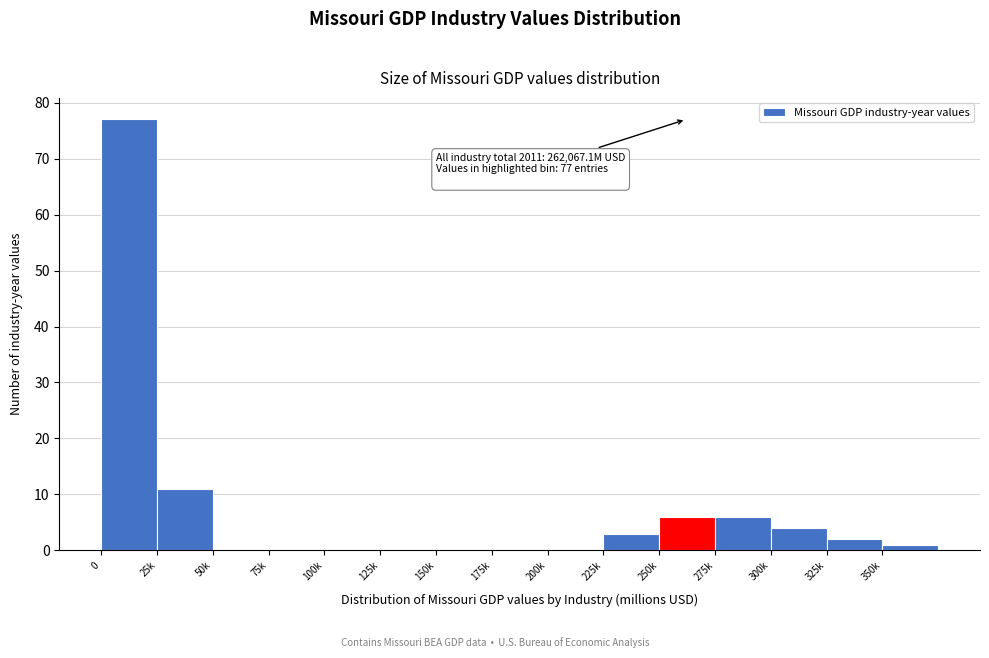

Reading left to right, what are all the values shown in this chart?

0=77	25k=11	50k=0	75k=0	100k=0	125k=0	150k=0	175k=0	200k=0	225k=3	250k=6	275k=6	300k=4	325k=2	350k=1